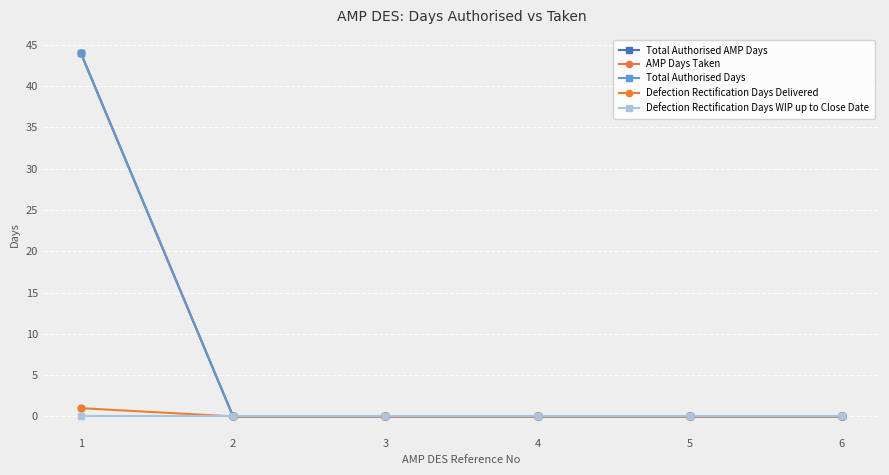

Reading left to right, extract all data points from this chart.

Total Authorised AMP Days: 1=44	2=0	3=0	4=0	5=0	6=0
AMP Days Taken: 1=44	2=0	3=0	4=0	5=0	6=0
Total Authorised Days: 1=44	2=0	3=0	4=0	5=0	6=0
Defection Rectification Days Delivered: 1=1	2=0	3=0	4=0	5=0	6=0
Defection Rectification Days WIP up to Close Date: 1=0	2=0	3=0	4=0	5=0	6=0